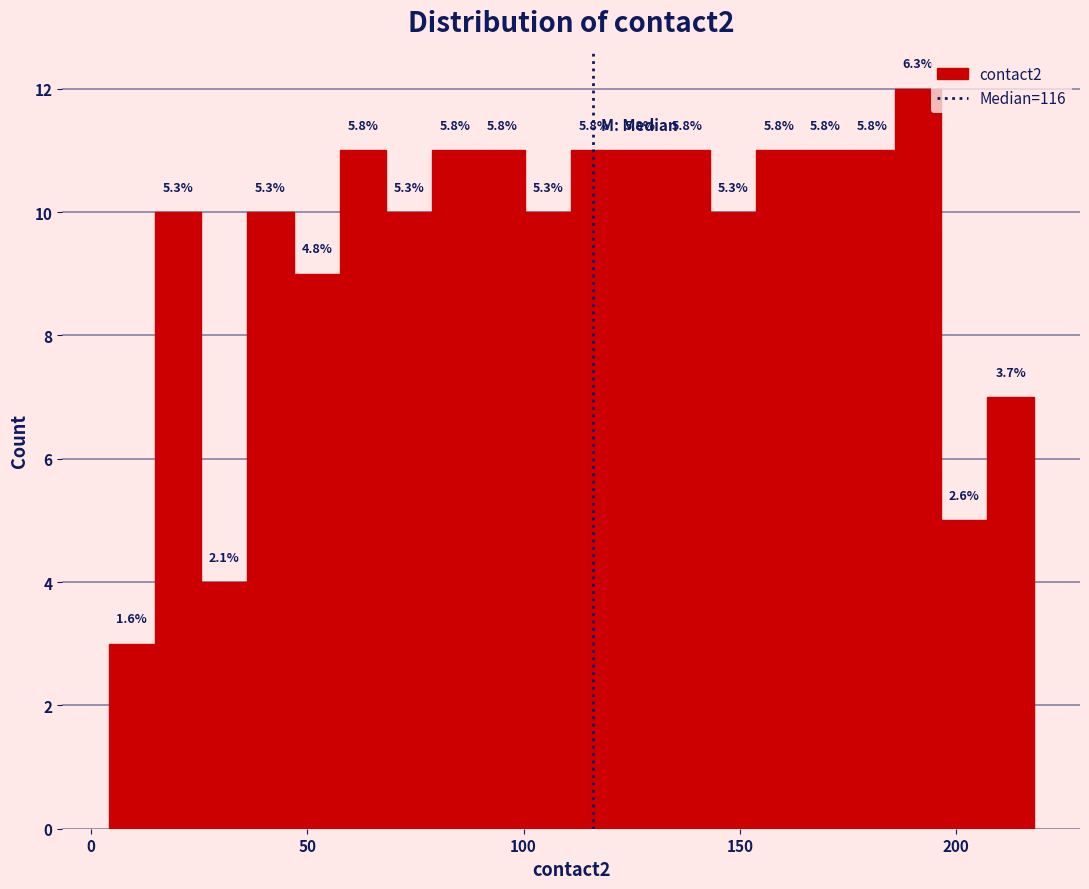

Around what value on the x-axis is the tallest bar? Give the approximate position of its centre, as read against the axis.

190